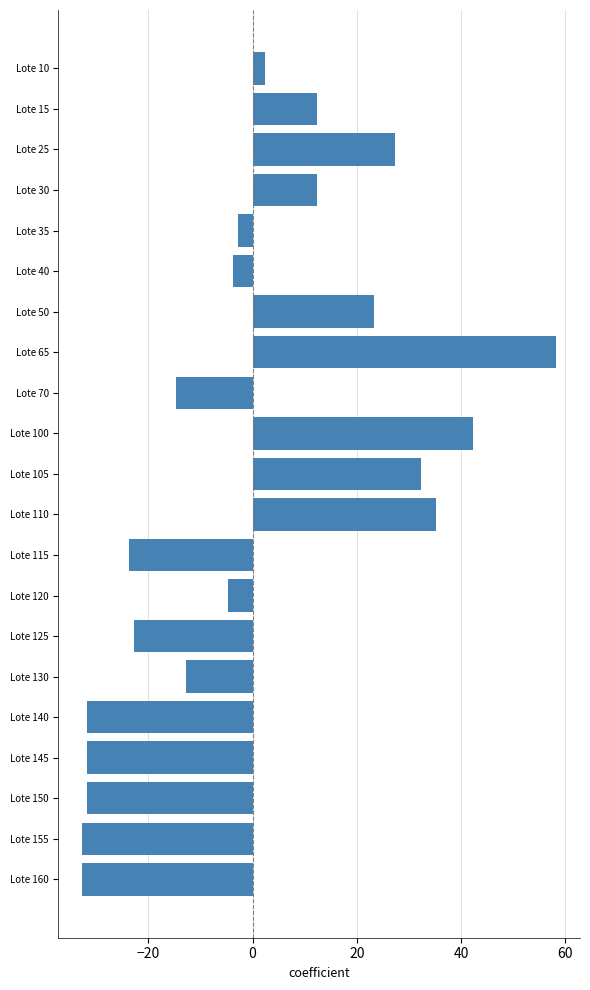

What is the value of the 4th bar from the top?

12.3